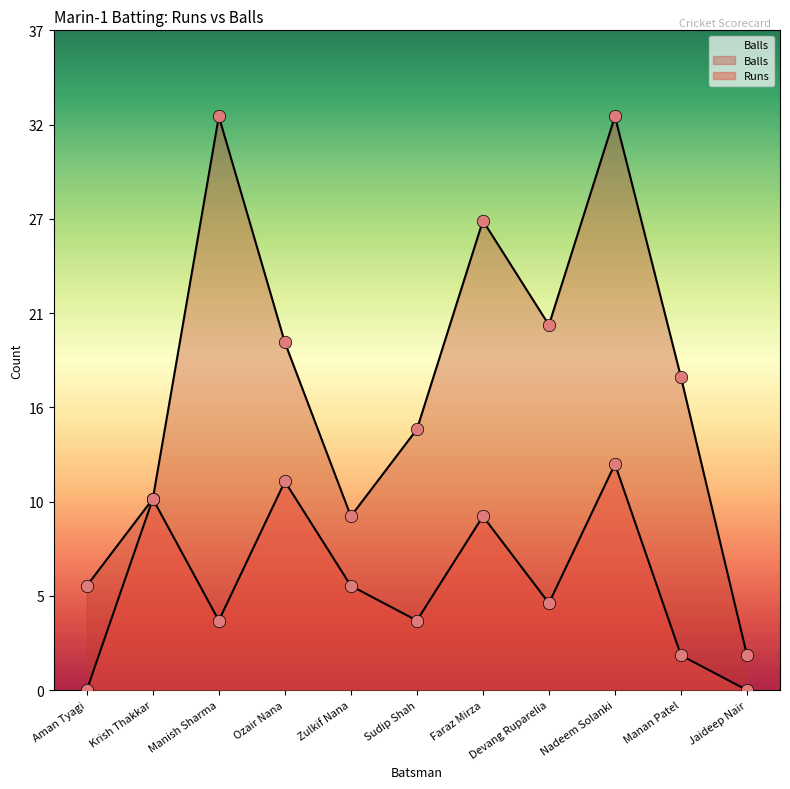

Which series contains the highest Y value?

Balls